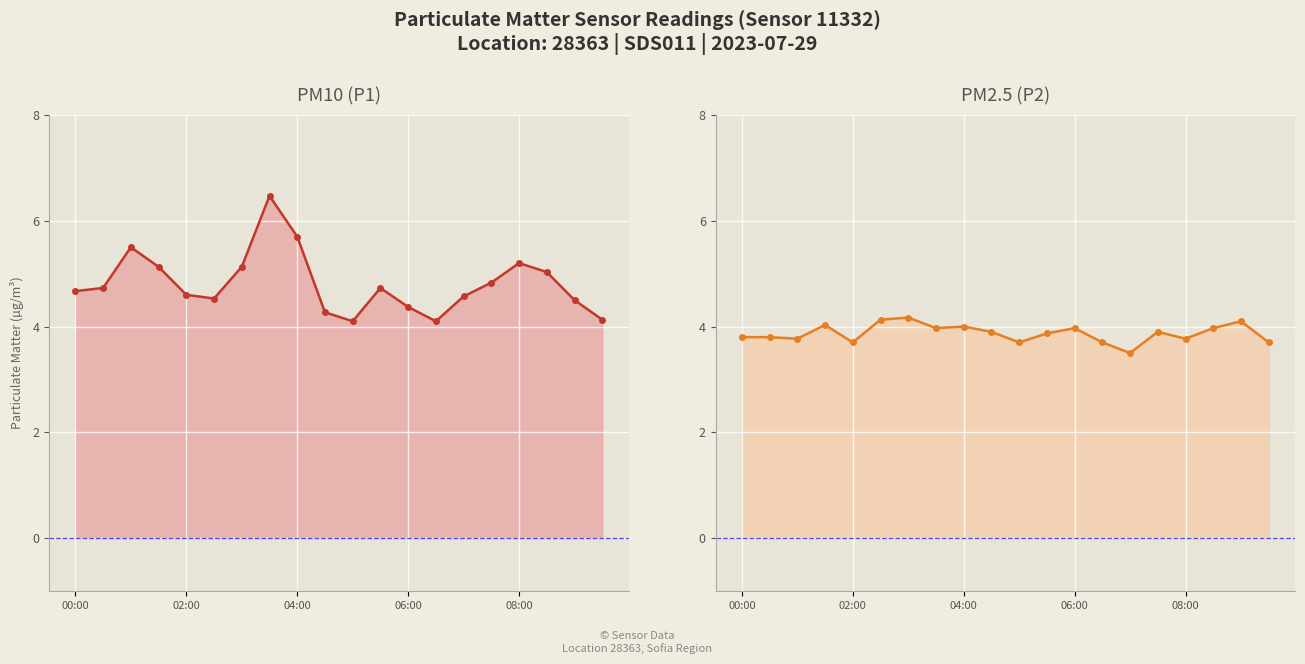

What is the value of the P2 line point at the 2nd from the left?

3.8